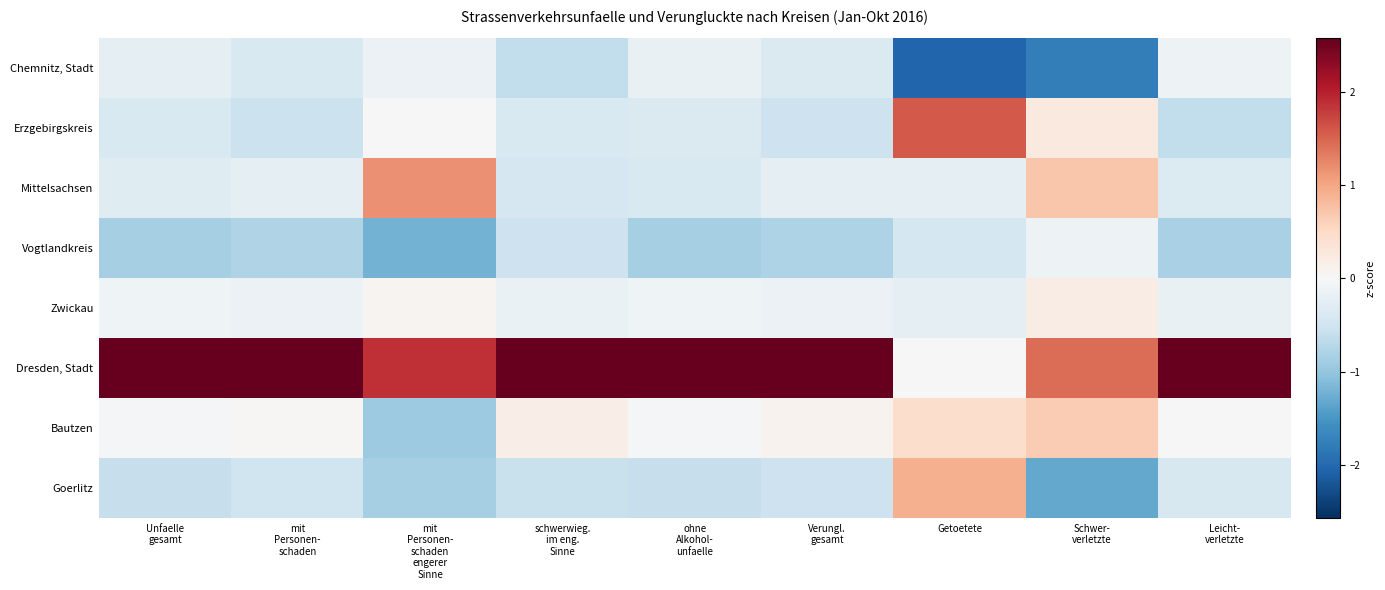

At which category is the sum across all series the highest?

Verungl.
gesamt